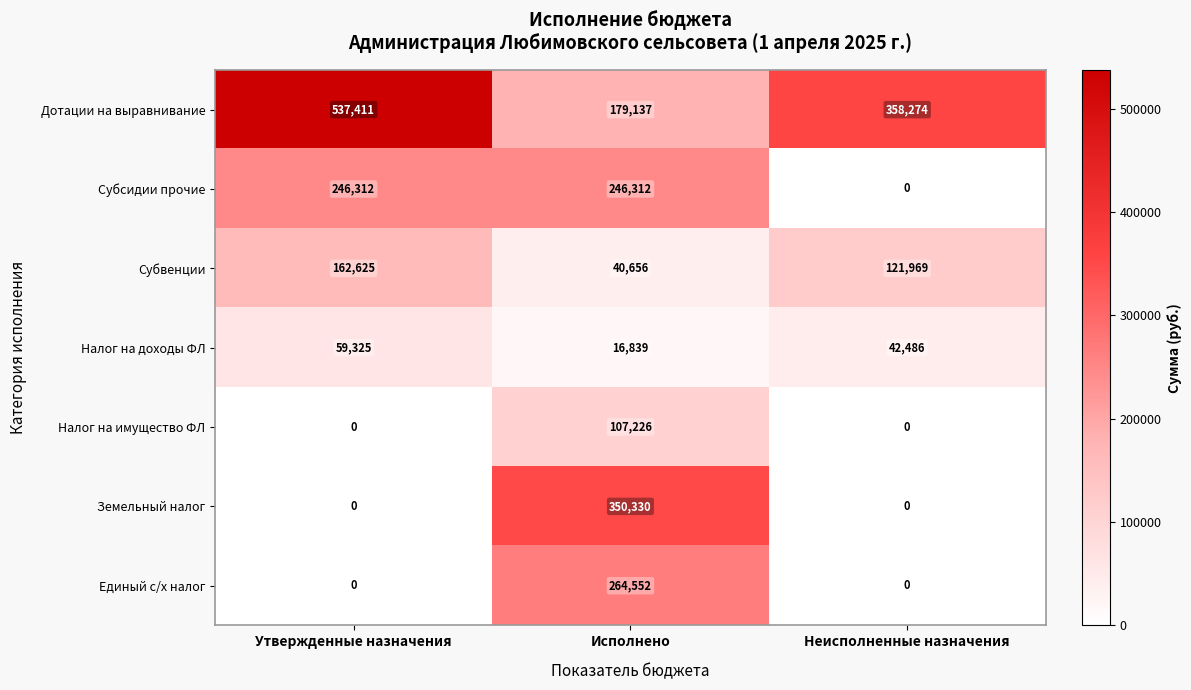

Rank the categories by Субвенции value from lowest to highest.

Исполнено, Неисполненные назначения, Утвержденные назначения